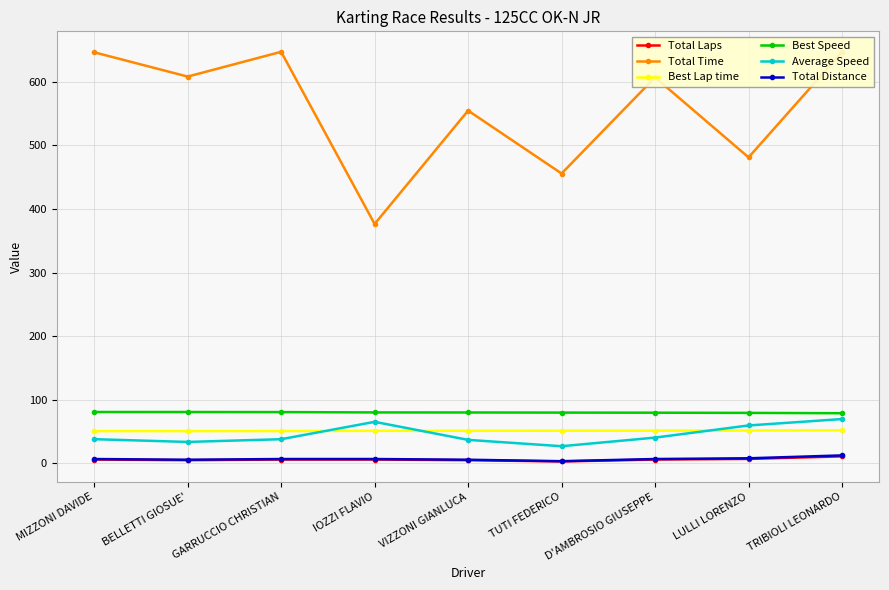

True or false: Total Distance and Best Lap time intersect in this chart.

False